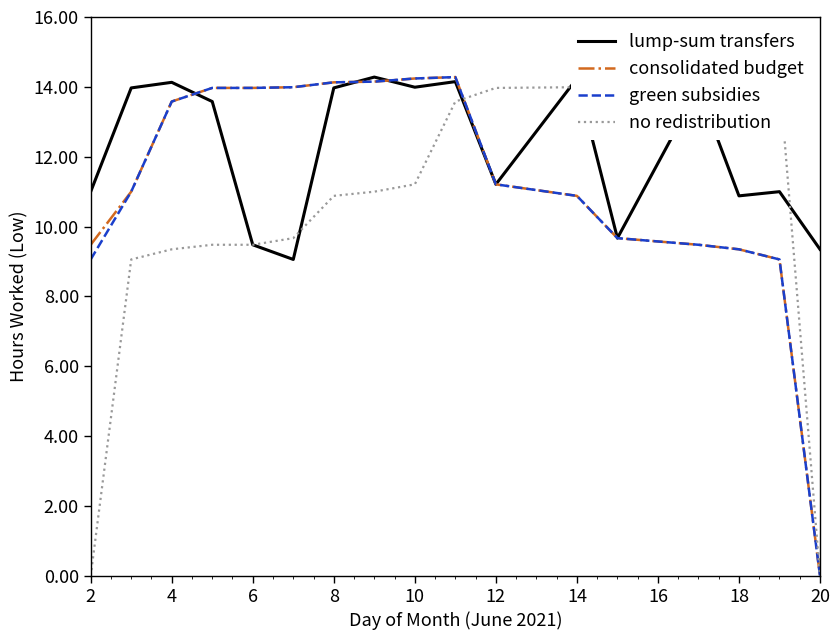

Reading right to left, what are all the values shown in this chart?

lump-sum transfers: 9.3	11.0	10.9	14.0	9.7	14.2	11.2	14.2	14.0	14.3	14.0	9.1	9.5	13.6	14.1	14.0	11.0
consolidated budget: 0.0	9.1	9.3	9.5	9.7	10.9	11.2	14.3	14.2	14.2	14.1	14.0	14.0	14.0	13.6	11.0	9.5
green subsidies: 0.0	9.1	9.3	9.5	9.7	10.9	11.2	14.3	14.2	14.2	14.1	14.0	14.0	14.0	13.6	11.0	9.1
no redistribution: 0.0	14.3	14.2	14.2	14.1	14.0	14.0	13.6	11.2	11.0	10.9	9.7	9.5	9.5	9.3	9.1	0.0